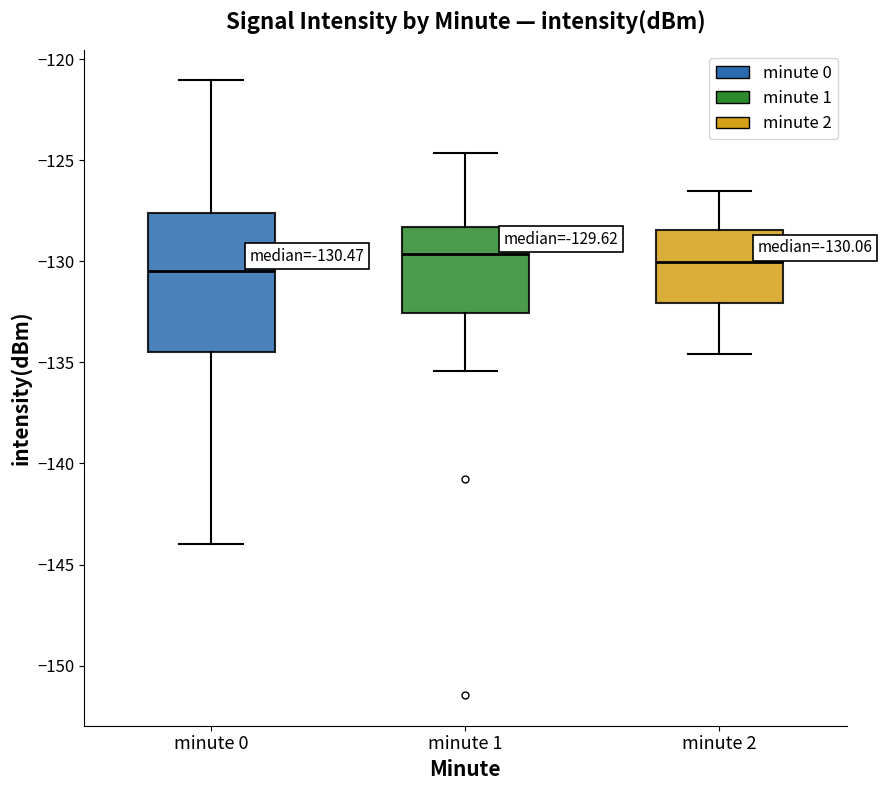

Which box is the tallest, from its lower edge to its upper edge?

minute 0